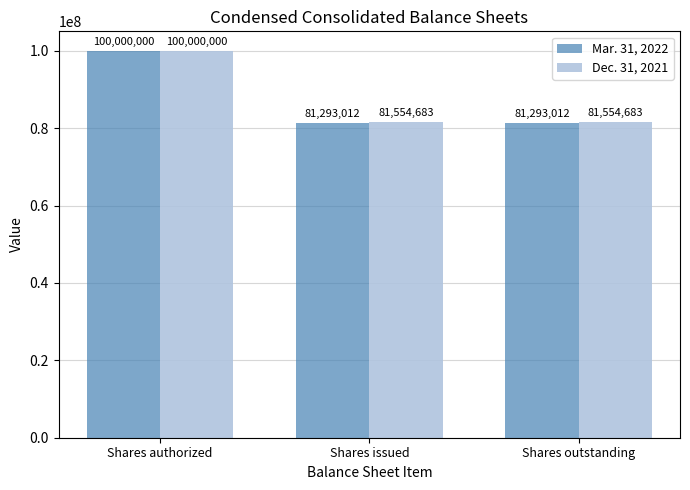

Read the Mar. 31, 2022 value at Shares issued.

81293012